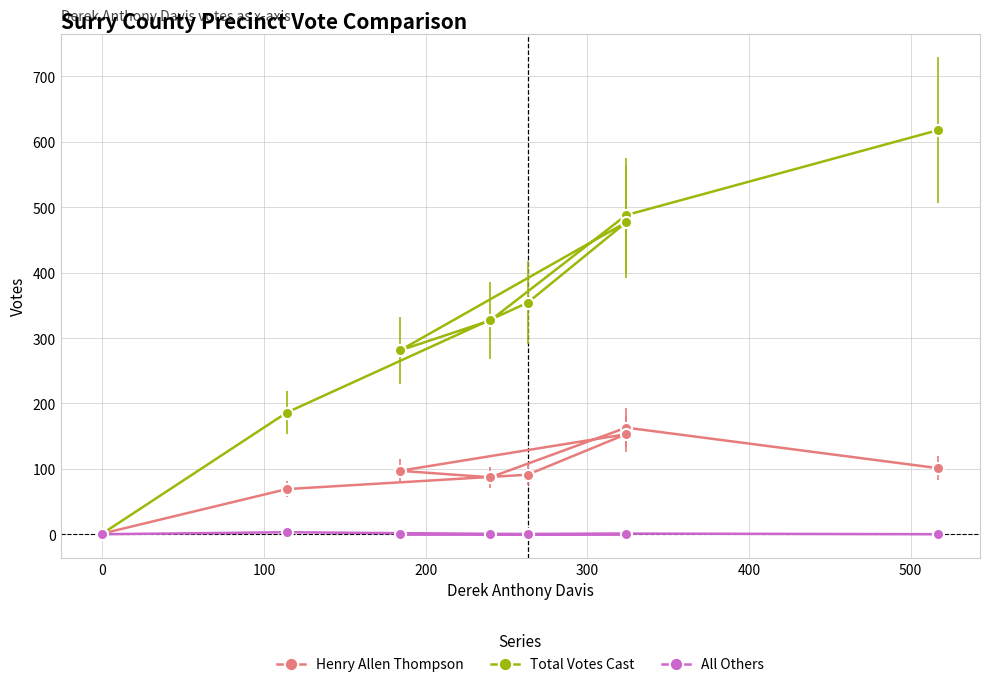

How many distinct data groups are displayed?

3